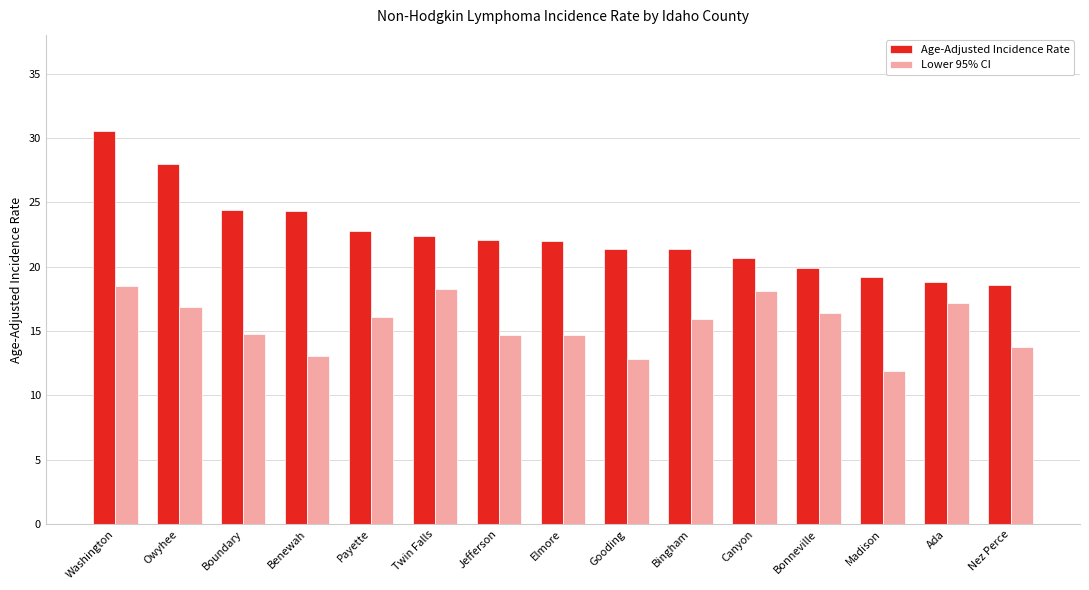

Is the value of Lower 95% CI at Boundary greater than the value of Age-Adjusted Incidence Rate at Washington?

No